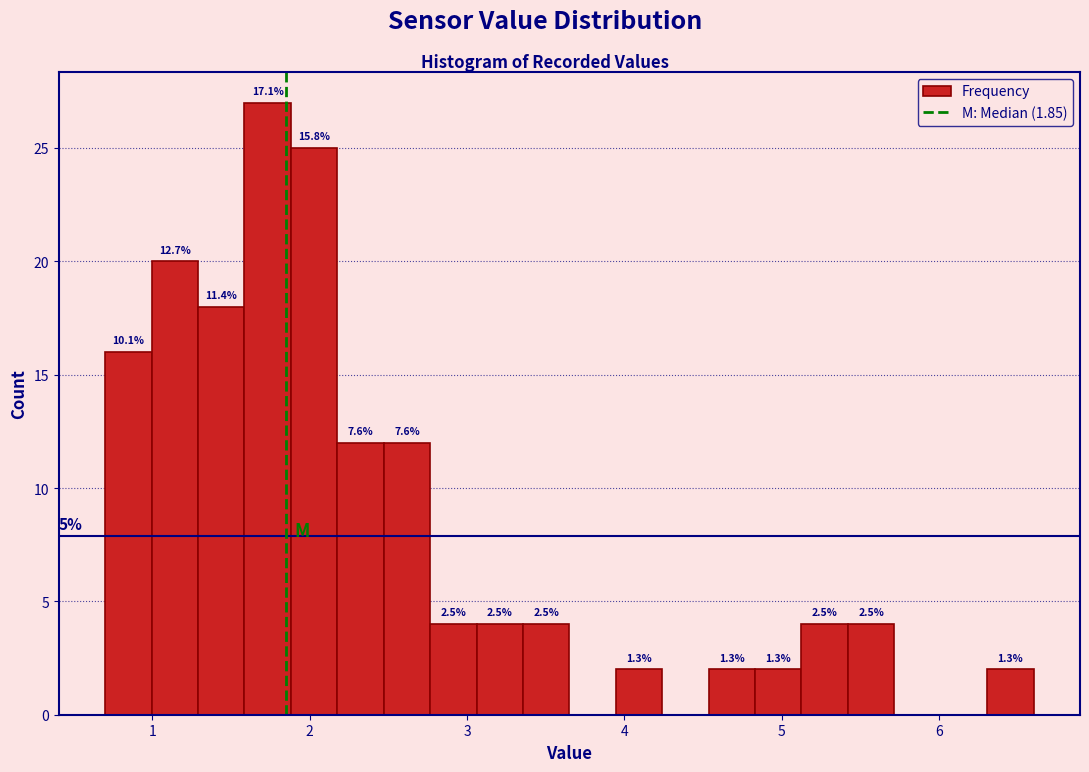

Read against the x-axis, roughly where is the centre of the tallest bar?

1.7